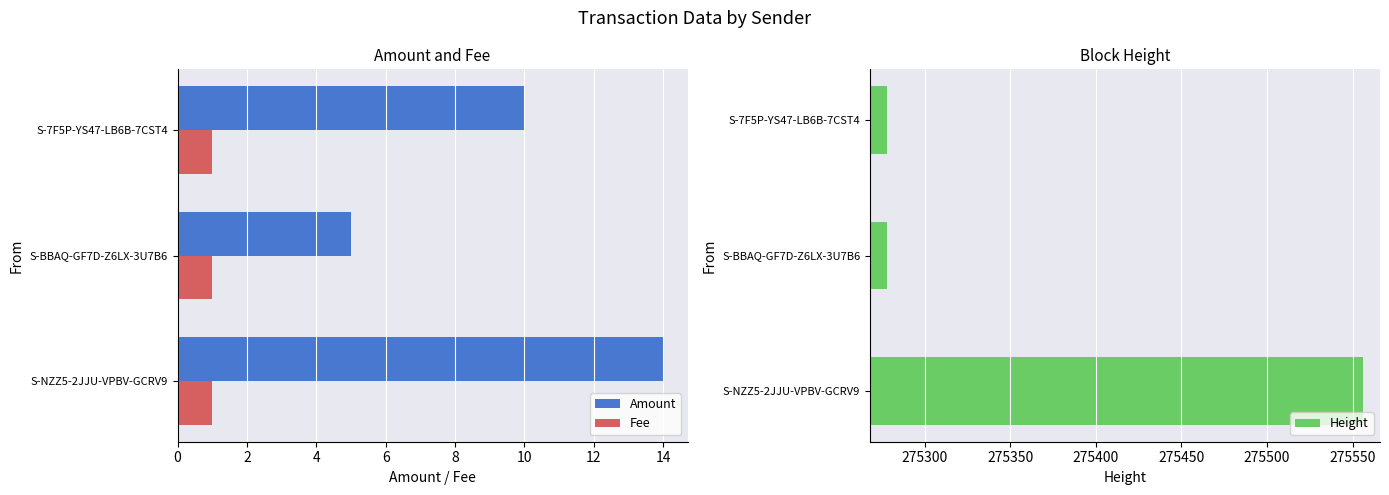

What is the minimum value for Amount?

5